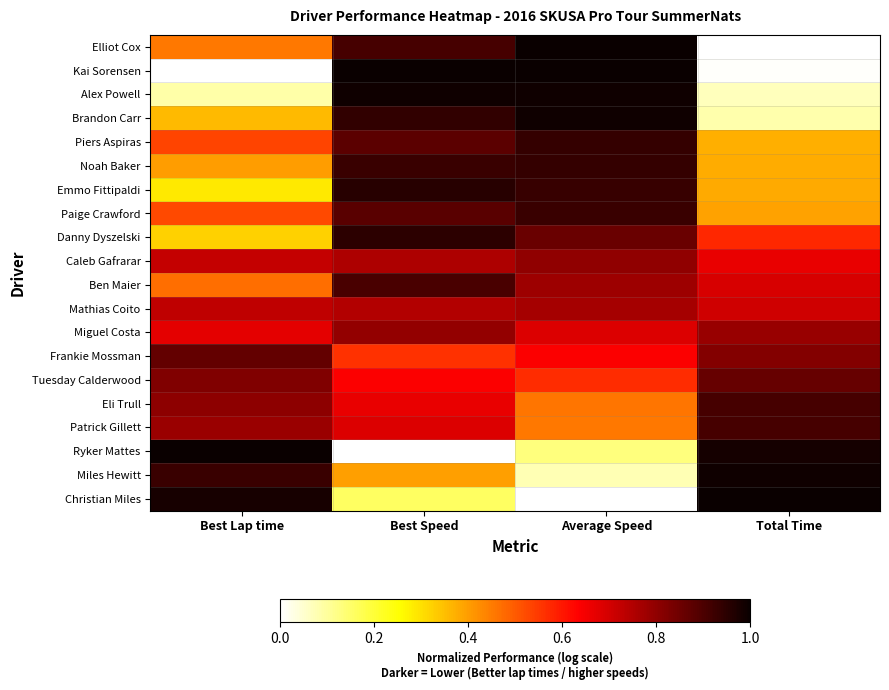

Which series has the largest range (max minus min)?

Elliot Cox